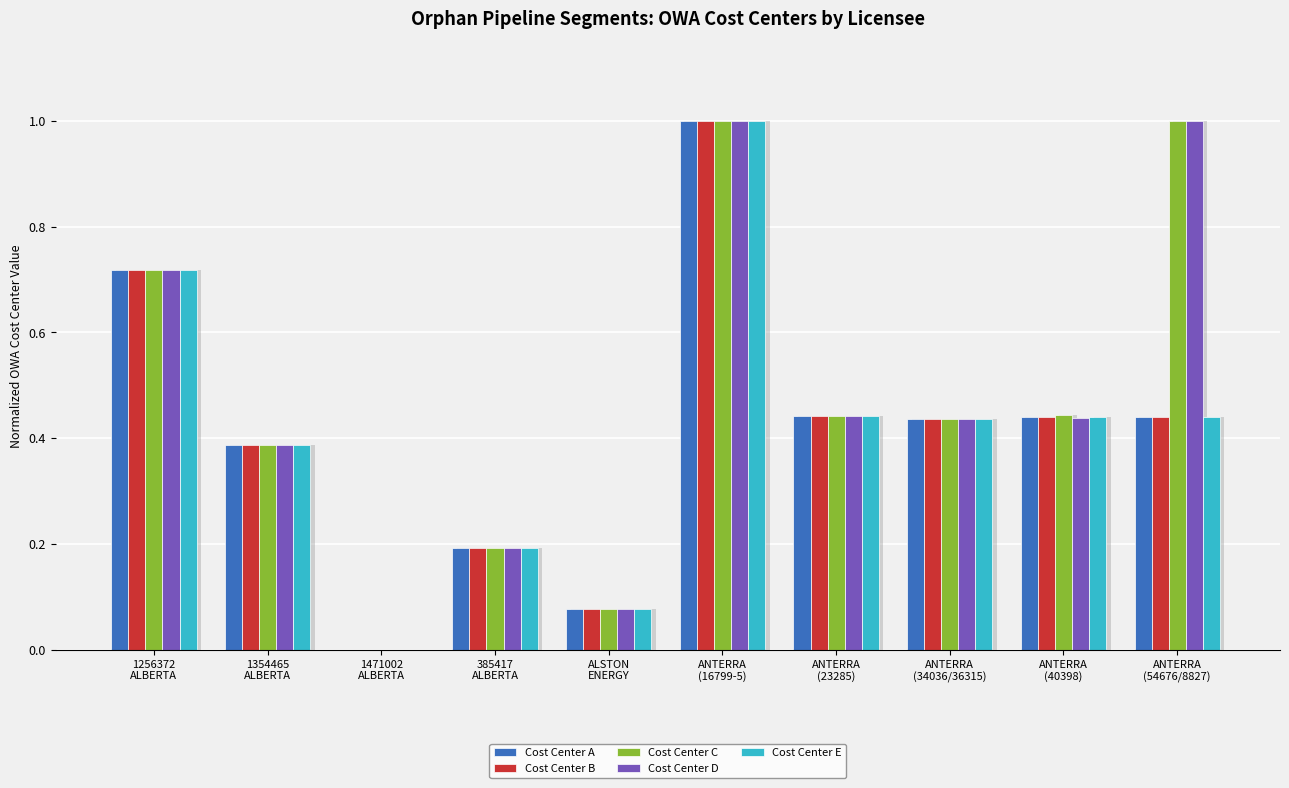

Rank the categories by Cost Center E value from lowest to highest.

1471002
ALBERTA, ALSTON
ENERGY, 385417
ALBERTA, 1354465
ALBERTA, ANTERRA
(34036/36315), ANTERRA
(40398), ANTERRA
(54676/8827), ANTERRA
(23285), 1256372
ALBERTA, ANTERRA
(16799-5)